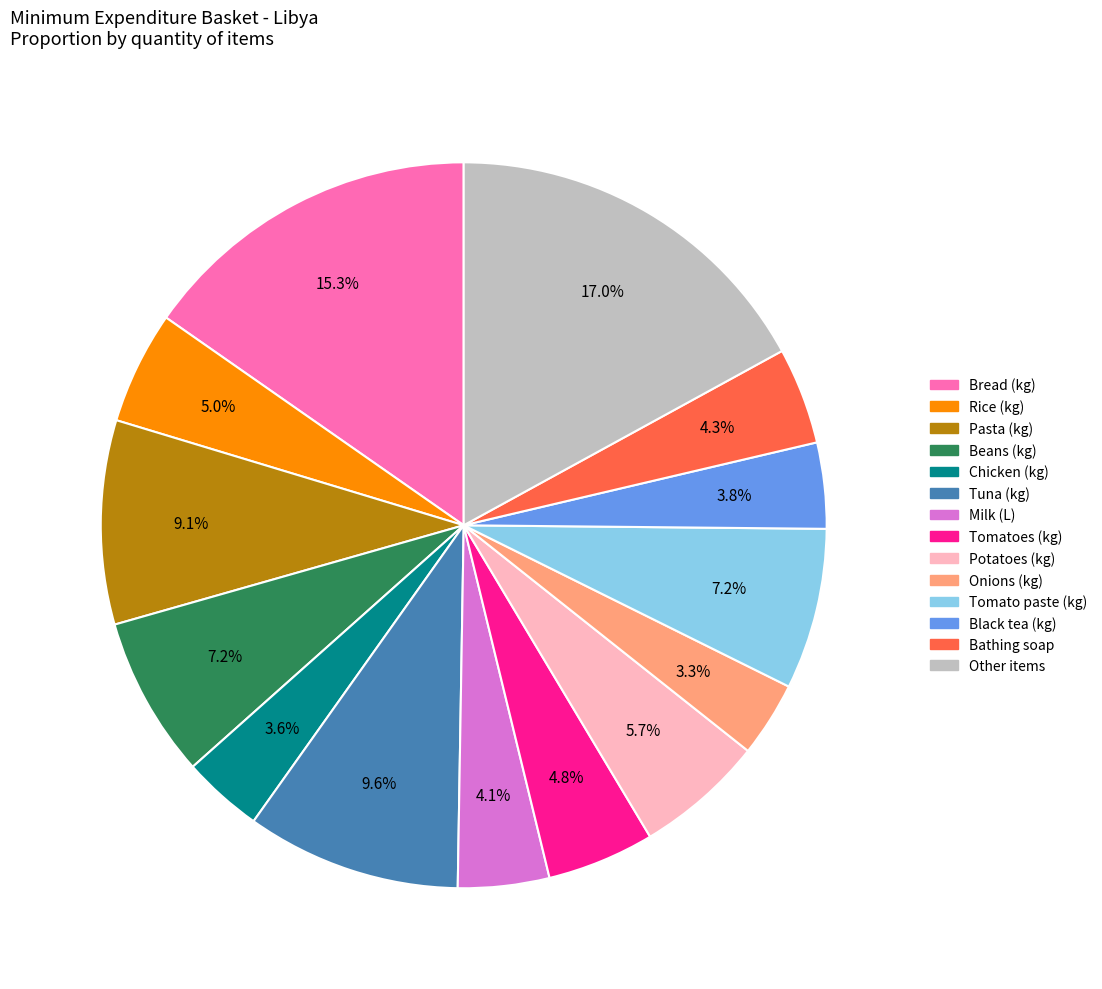

Does any single category account for the majority?

No